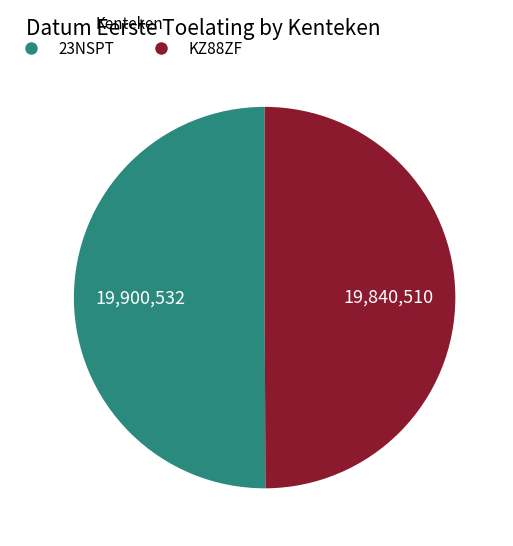

What is the ratio of the value at KZ88ZF to the value at 23NSPT?

1.0